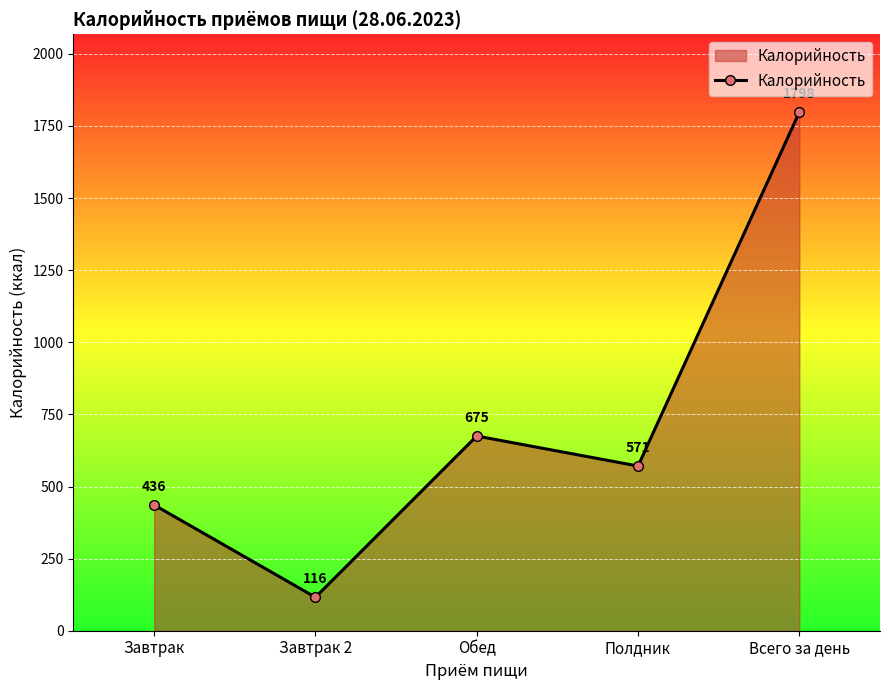

How many points are higher than both their immediate neighbors (excluding endpoints)?

1